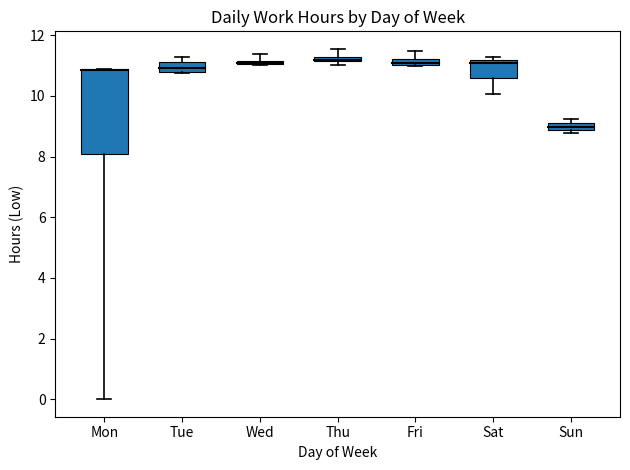

True or false: the data shows 2.6 at 17.

False